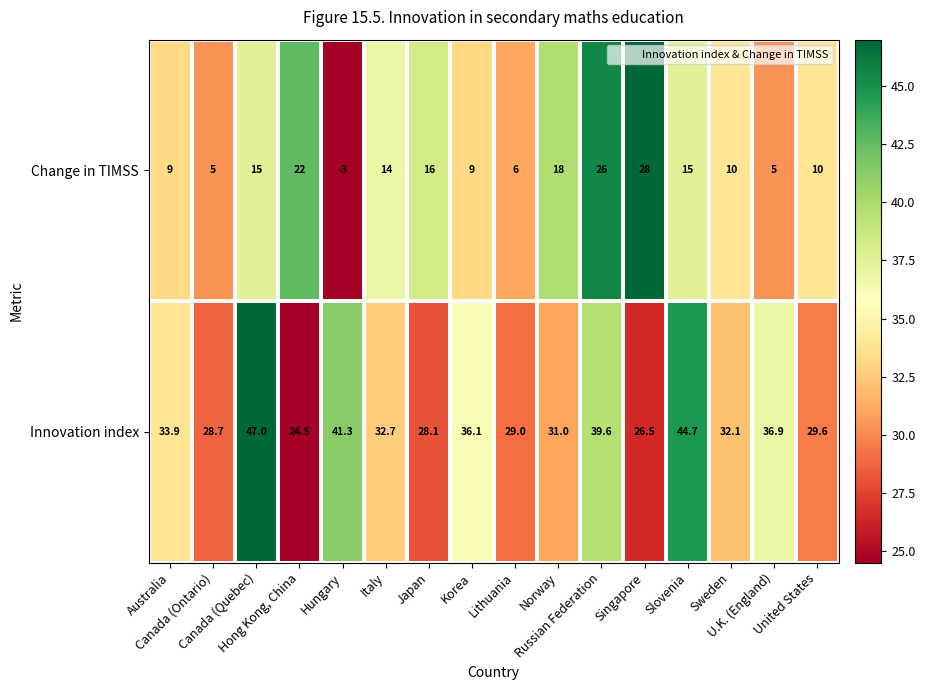

Which series has the widest spread of values?

Change in TIMSS